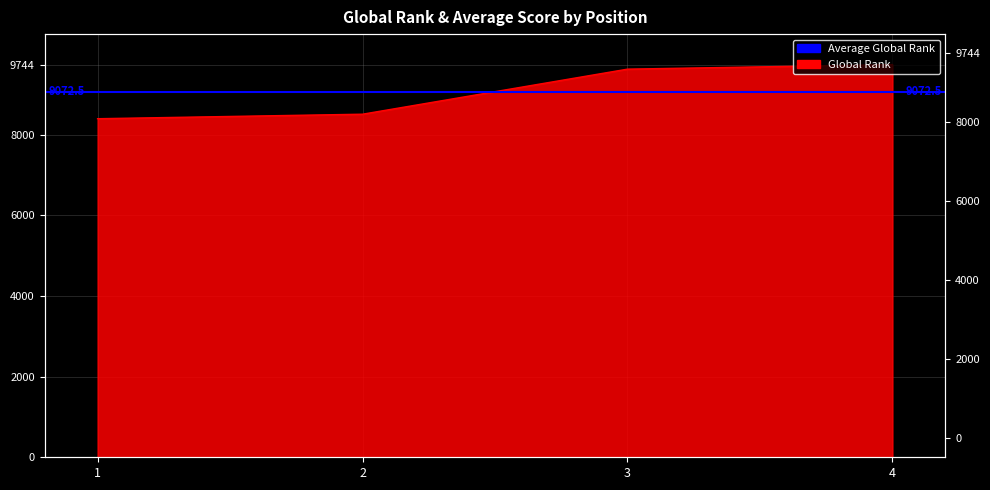

What is the value of the 1st point from the left?

8401